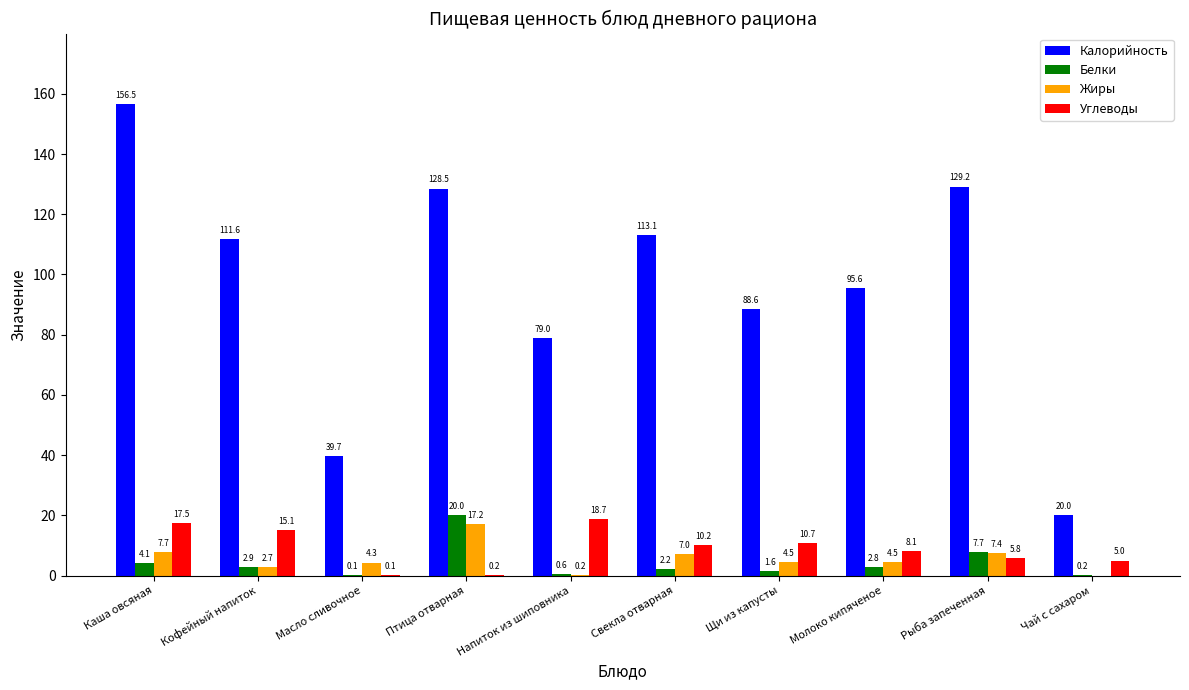

Count the number of data series in this chart.

4